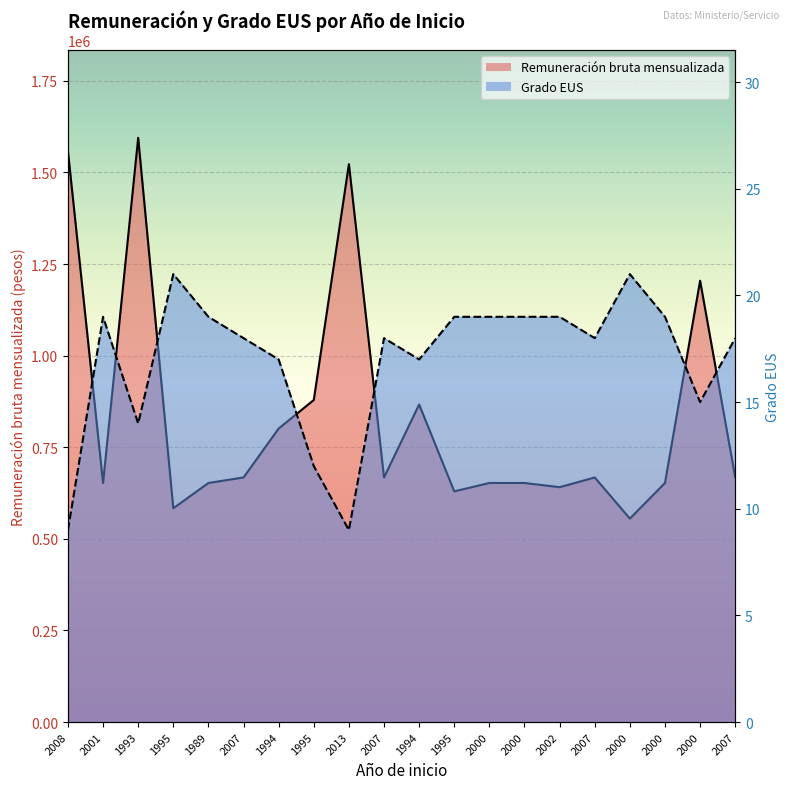

What are all the series names shown in the legend?

Remuneración bruta mensualizada, Grado EUS